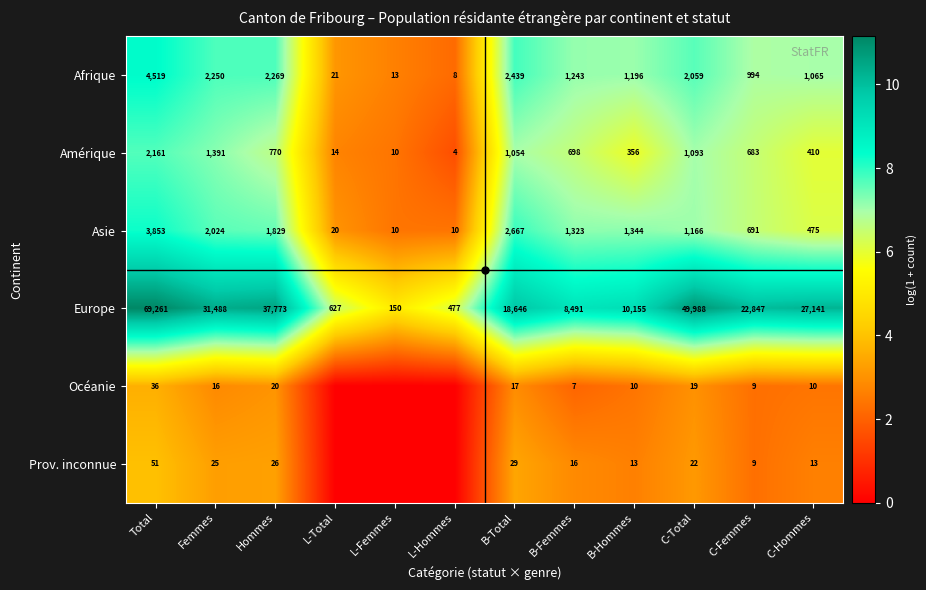

Is the value of Prov. inconnue at Hommes greater than the value of Afrique at Hommes?

No